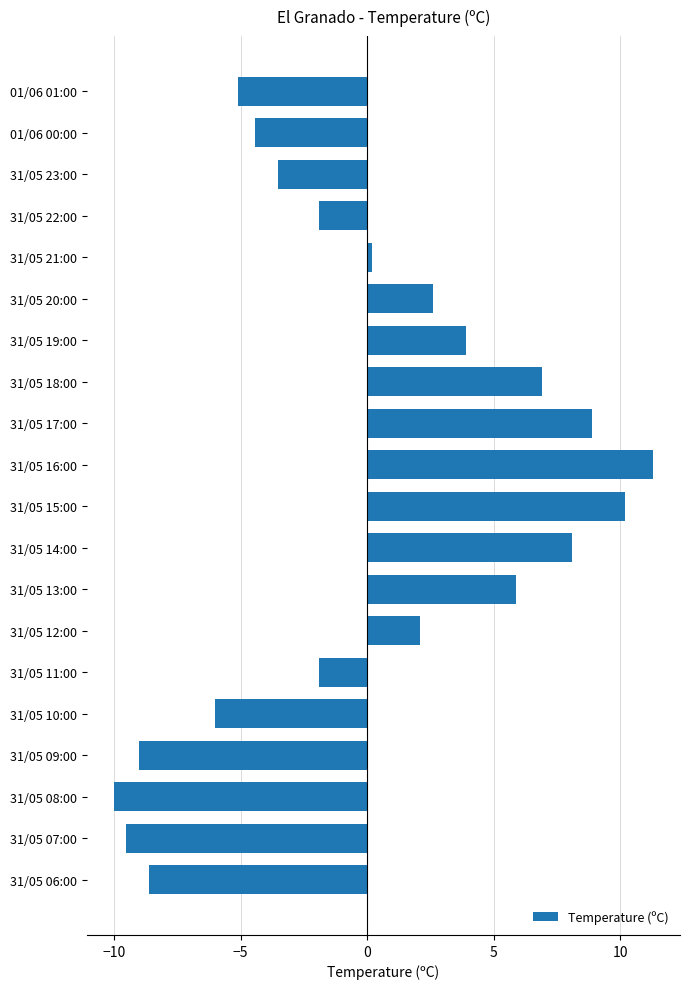

What is the maximum value shown in the chart?

11.3